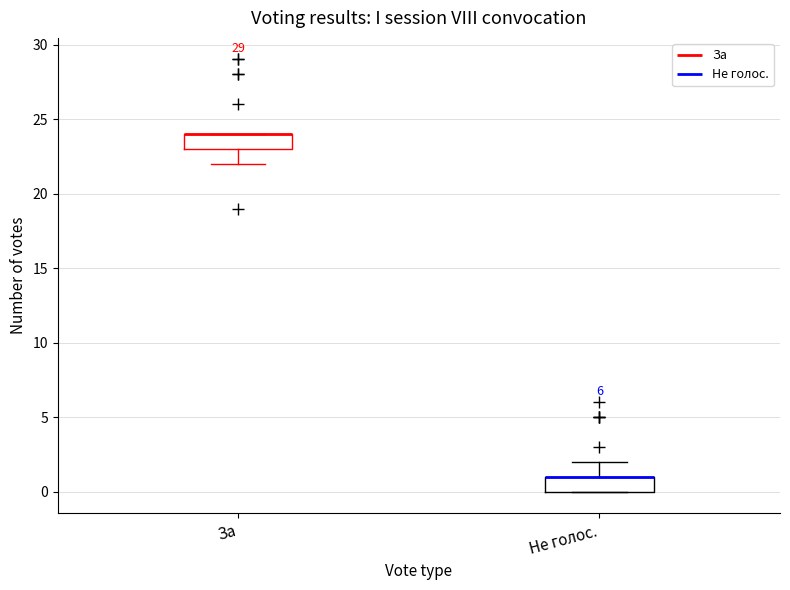

Where is the upper edge of the box for Не голос. on the y-axis? The values are not printed on the chart, so give them approximately, as read against the axis.

1